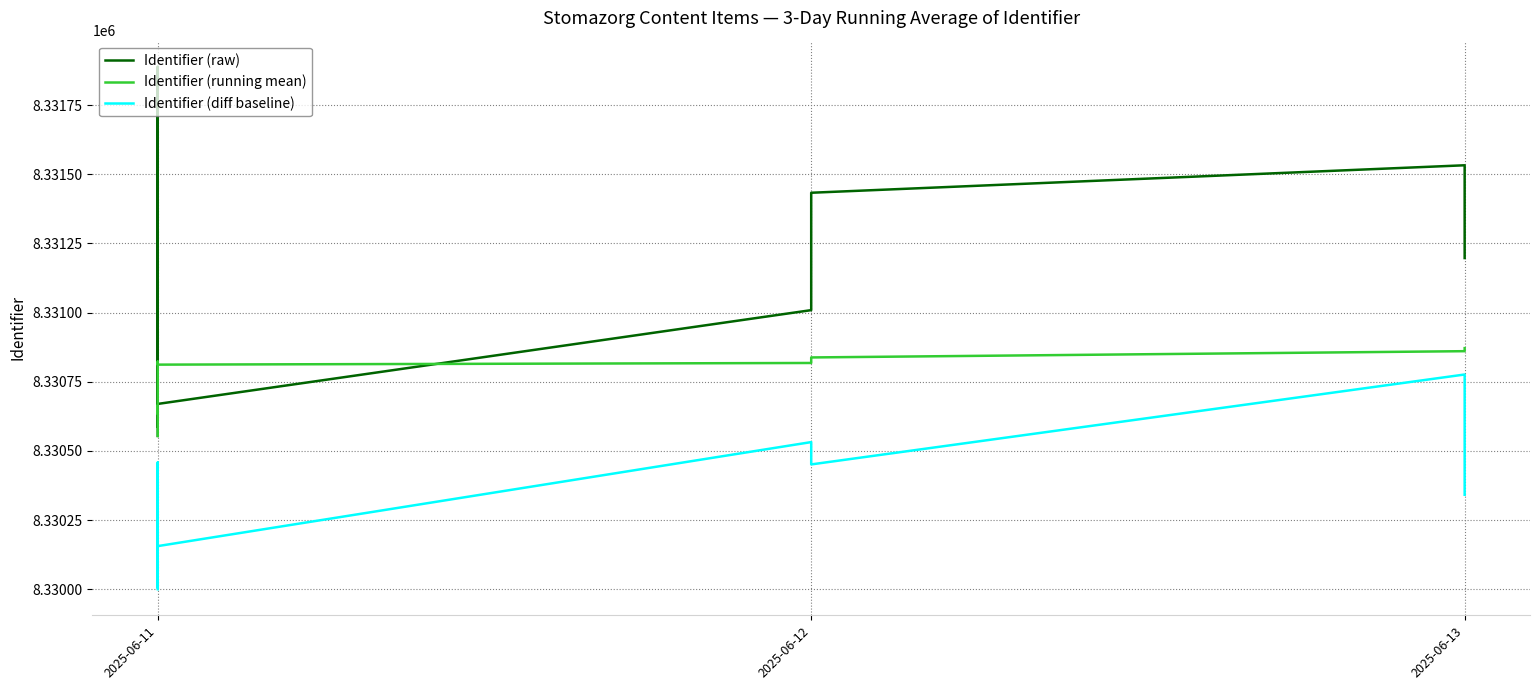

In Identifier (running mean), how many points are lower than both neighbors (excluding endpoints)?

2